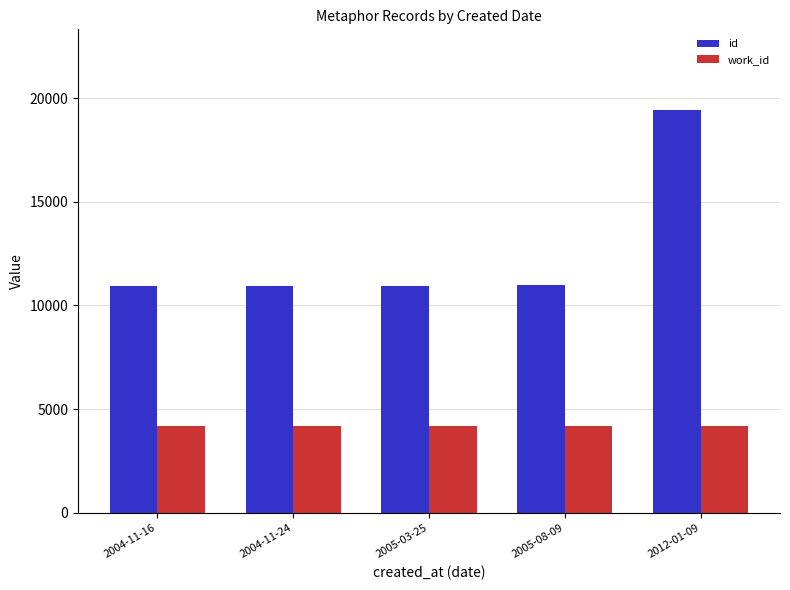

At how many categories does at least one series exceed 6737?

5